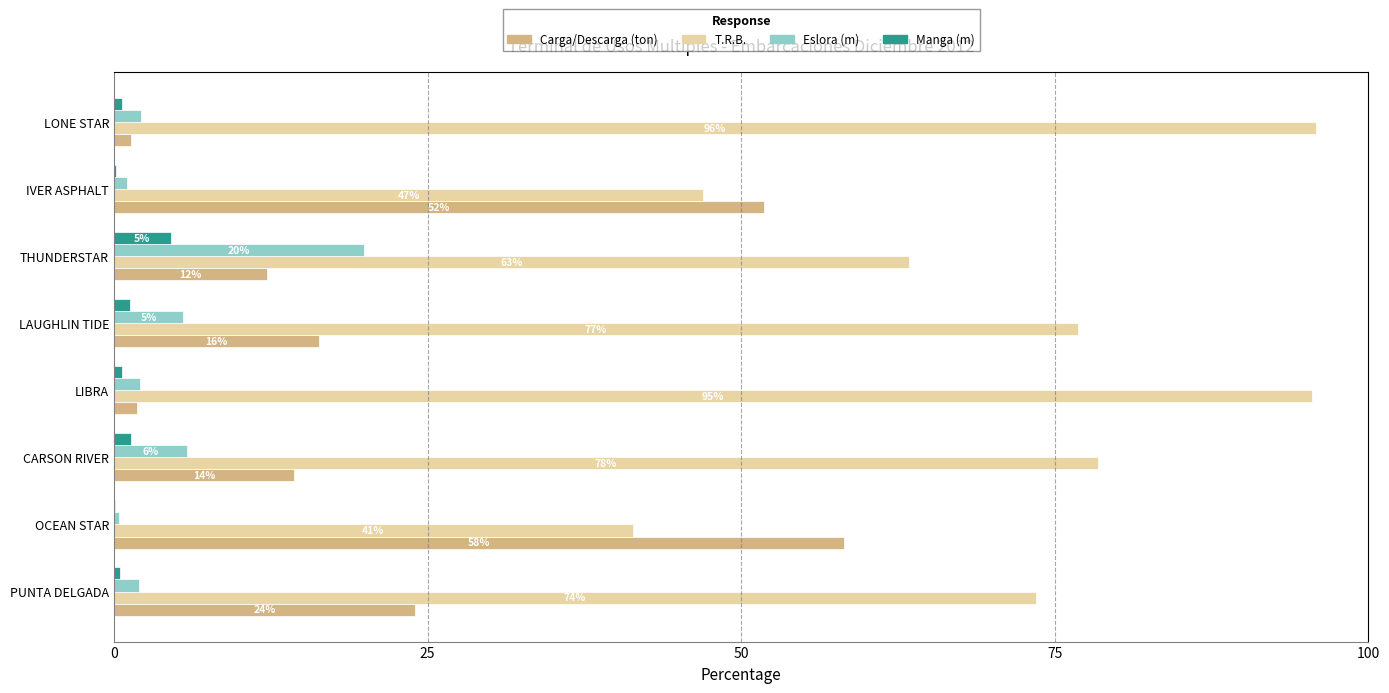

What are all the series names shown in the legend?

Carga/Descarga (ton), T.R.B., Eslora (m), Manga (m)